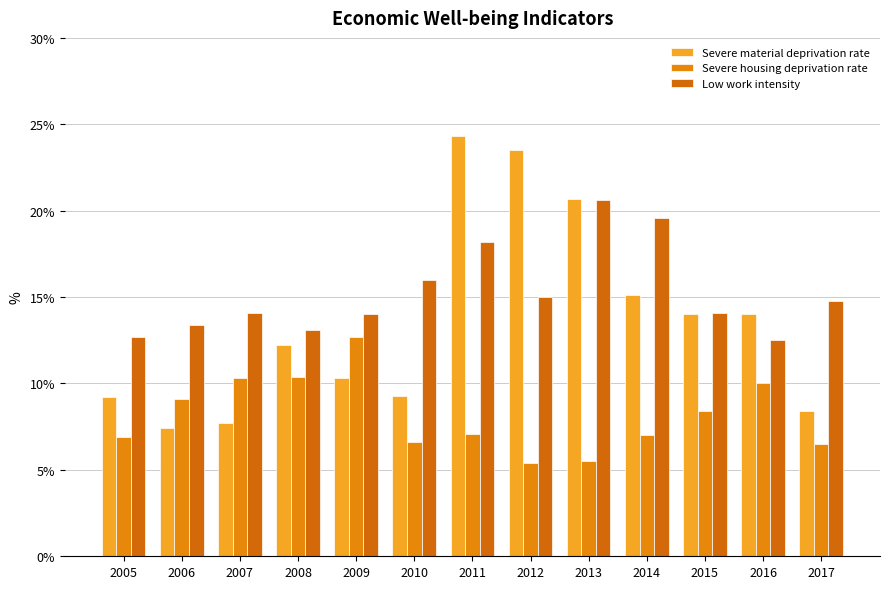

What value does the Low work intensity series have at 2011?

18.2